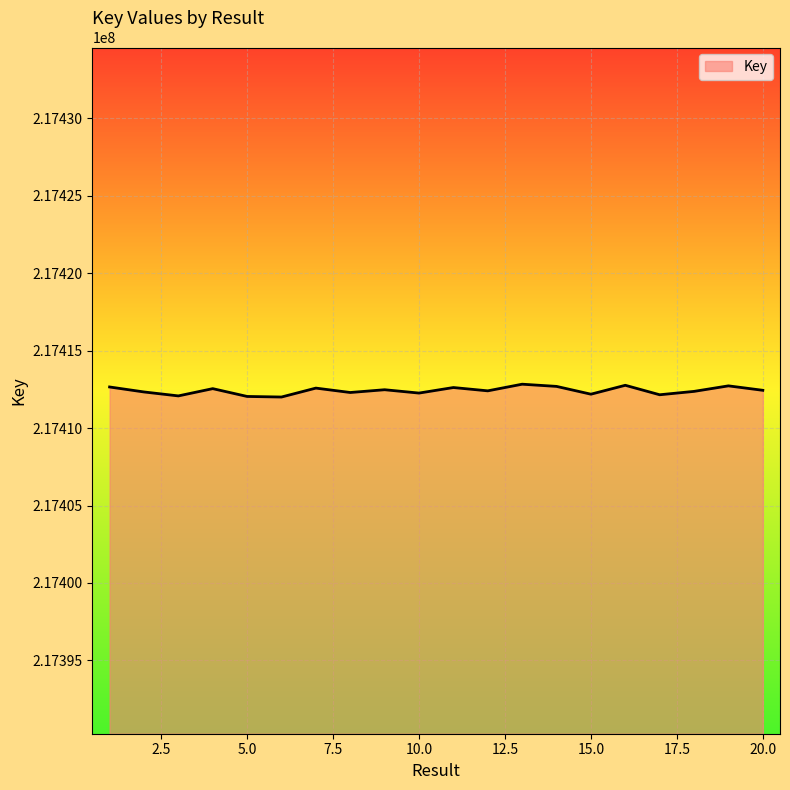

What is the maximum value shown in the chart?

217412834